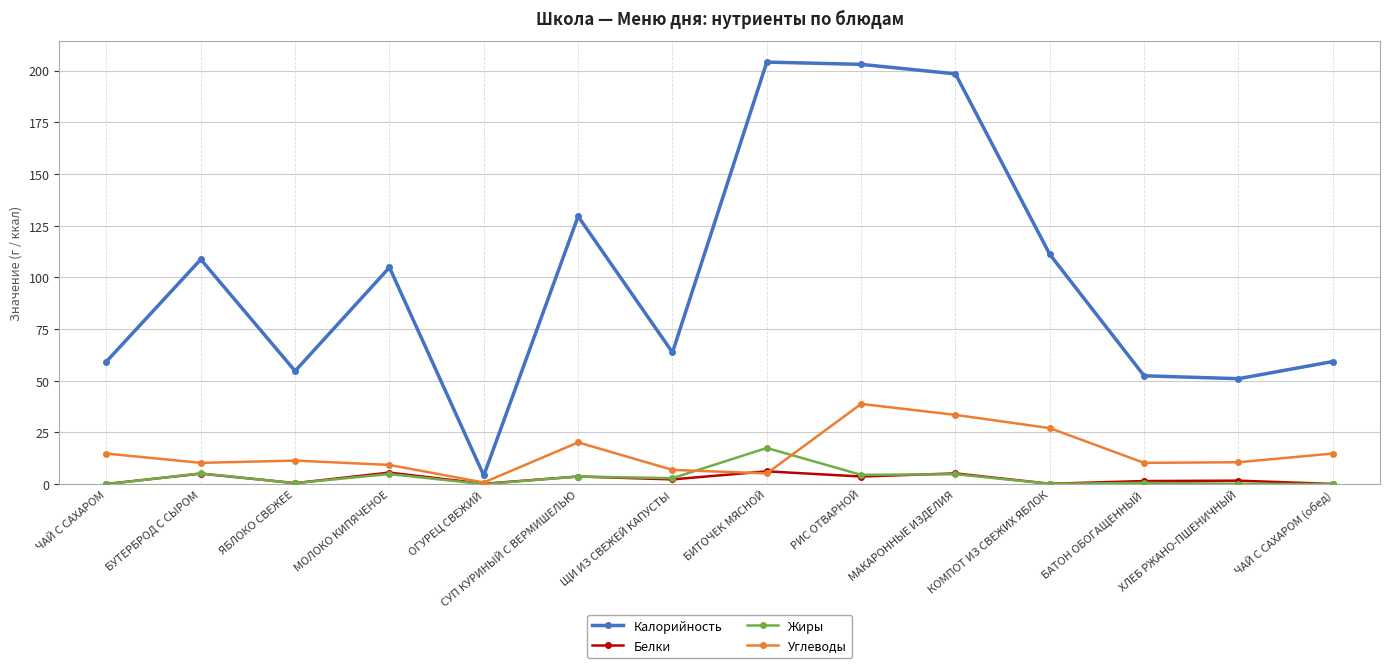

What is the label of the 3rd point from the right?

БАТОН ОБОГАЩЕННЫЙ